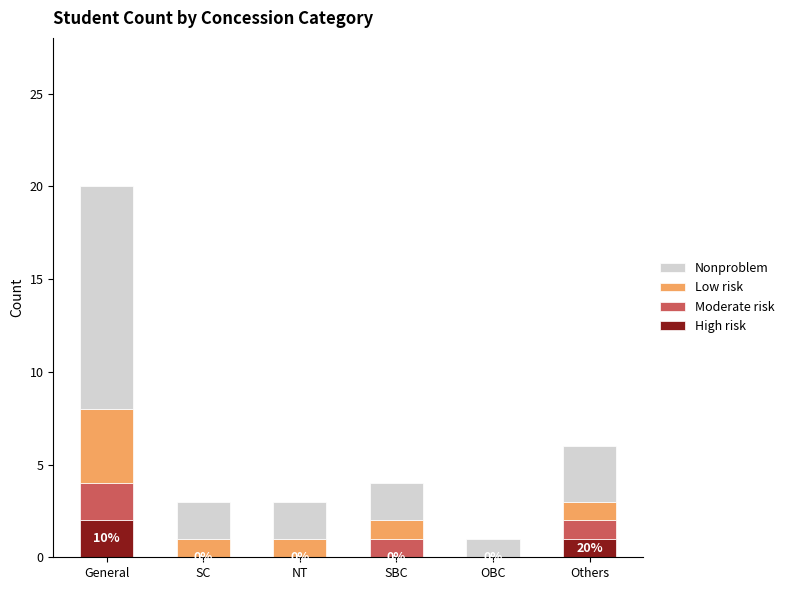

At which label does High risk reach its peak?

General